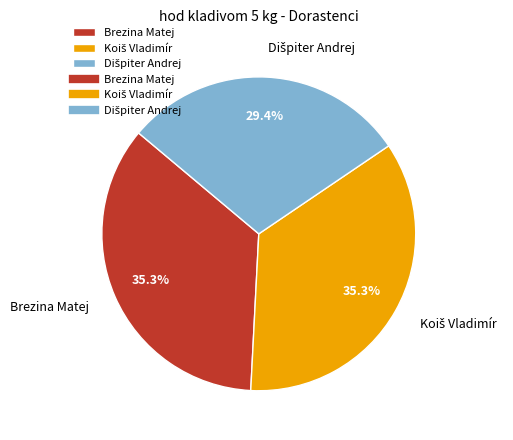

Is there any slice that represents more than half of the pie?

No